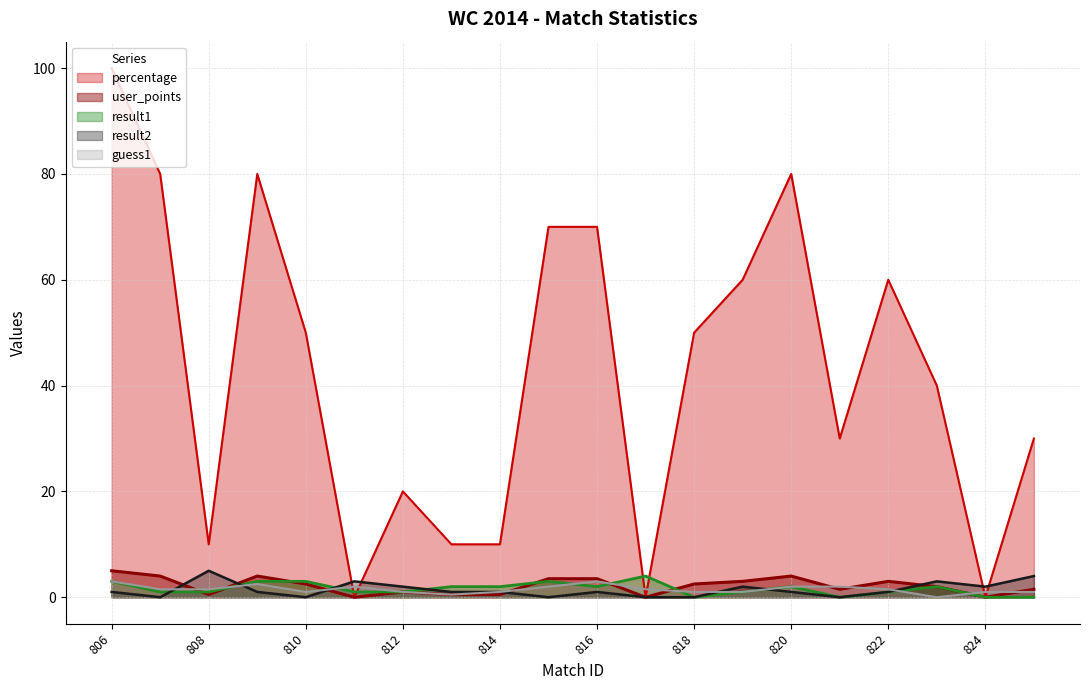

True or false: guess1 has more than 1 points higher than both neighbors.

True